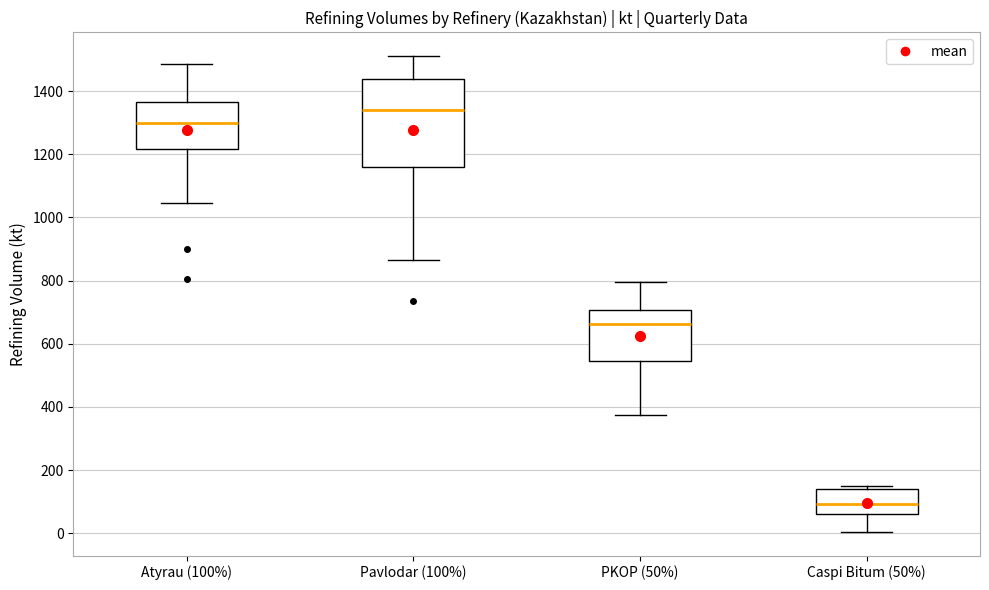

Reading left to right, read every box against the y-axis: the position of its median line, the range the box covers, and the ends of its whiskers. The values are not printed on the chart, so give them approximately, as read against the axis.

Atyrau (100%): median 1300, box 1220 to 1360, whiskers 1040 to 1480
Pavlodar (100%): median 1340, box 1160 to 1440, whiskers 860 to 1520
PKOP (50%): median 660, box 540 to 700, whiskers 380 to 800
Caspi Bitum (50%): median 100, box 60 to 140, whiskers 0 to 160